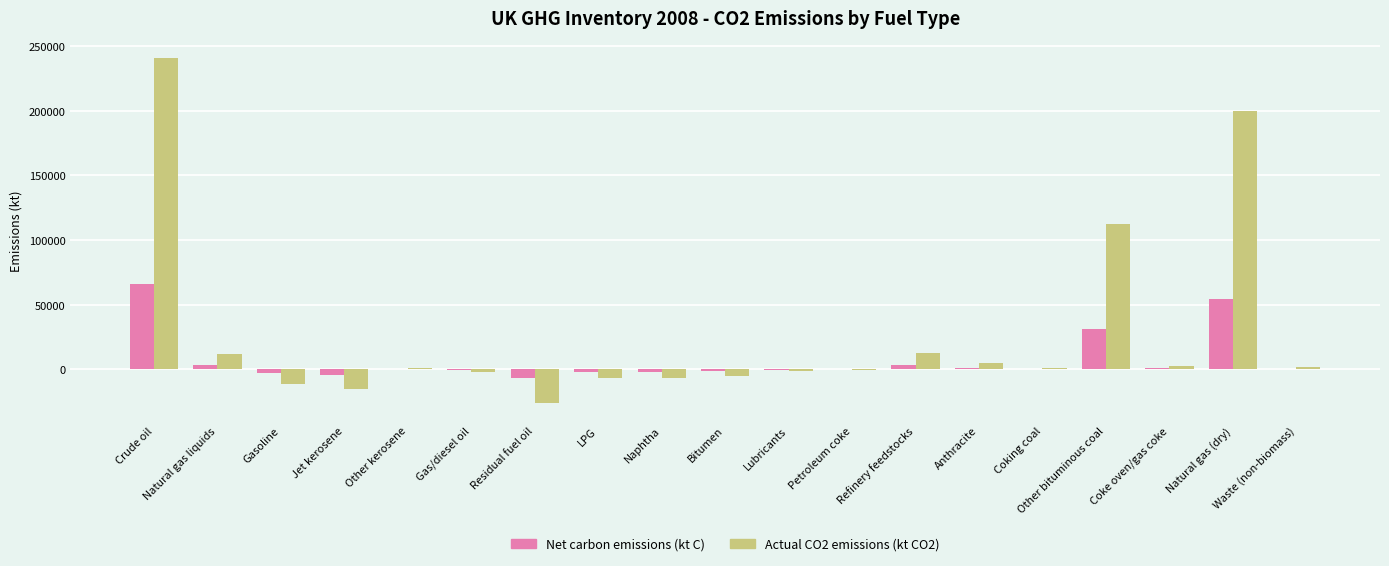

Are the bars grouped side by side (vs. stacked)?

Yes